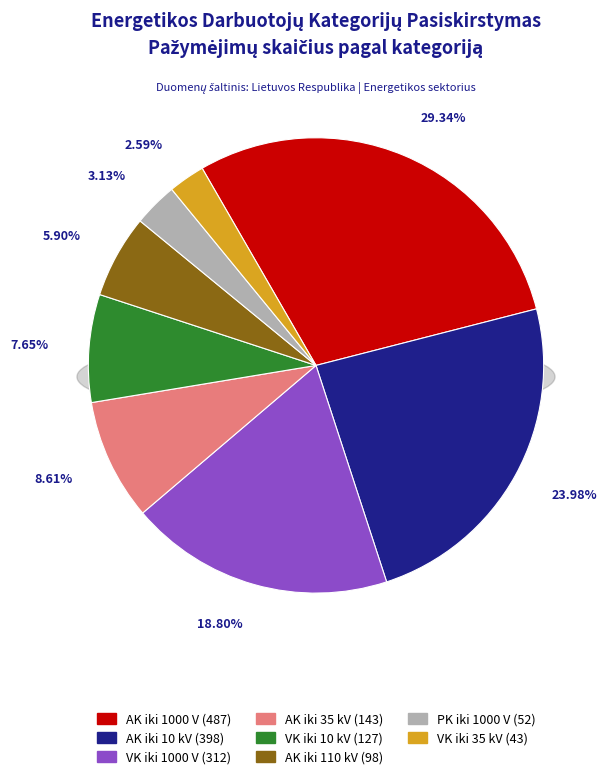

The AK iki 110 kV slice represents 15% of the pie. True or false?

False